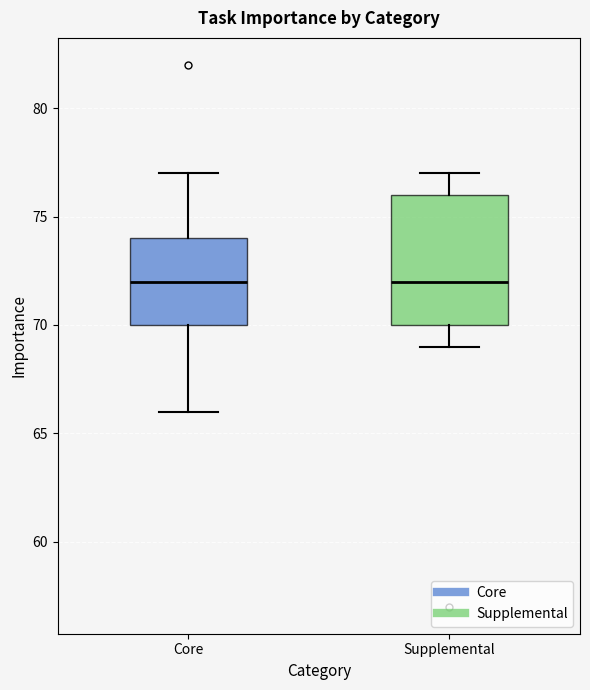

Where does the median line of the box for Supplemental sit on the y-axis? The values are not printed on the chart, so give them approximately, as read against the axis.

72